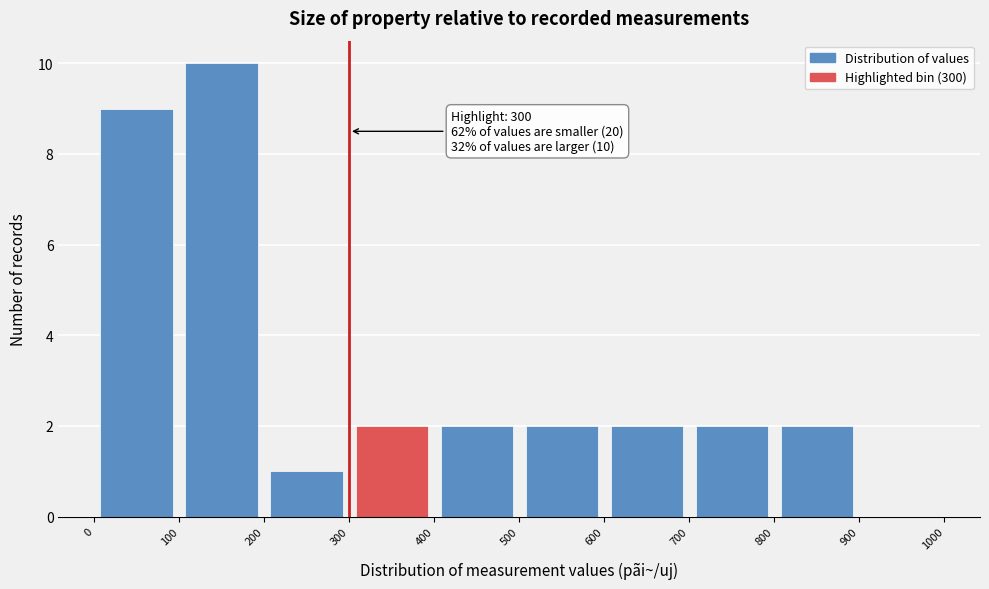

Over which range of the x-axis is the bar tallest?

100 to 200